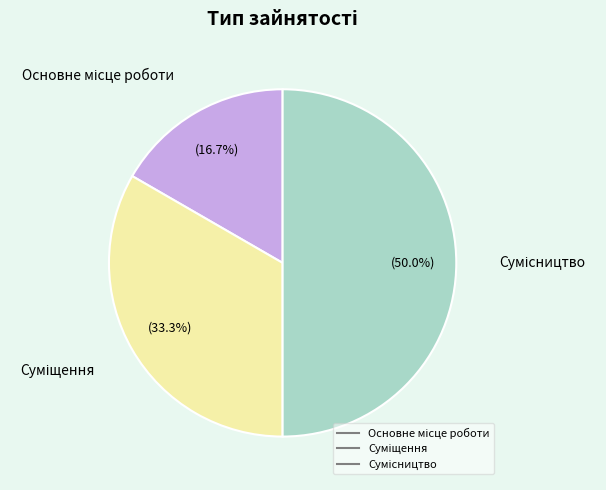

How much of the chart is everything except Суміщення?

66.7%